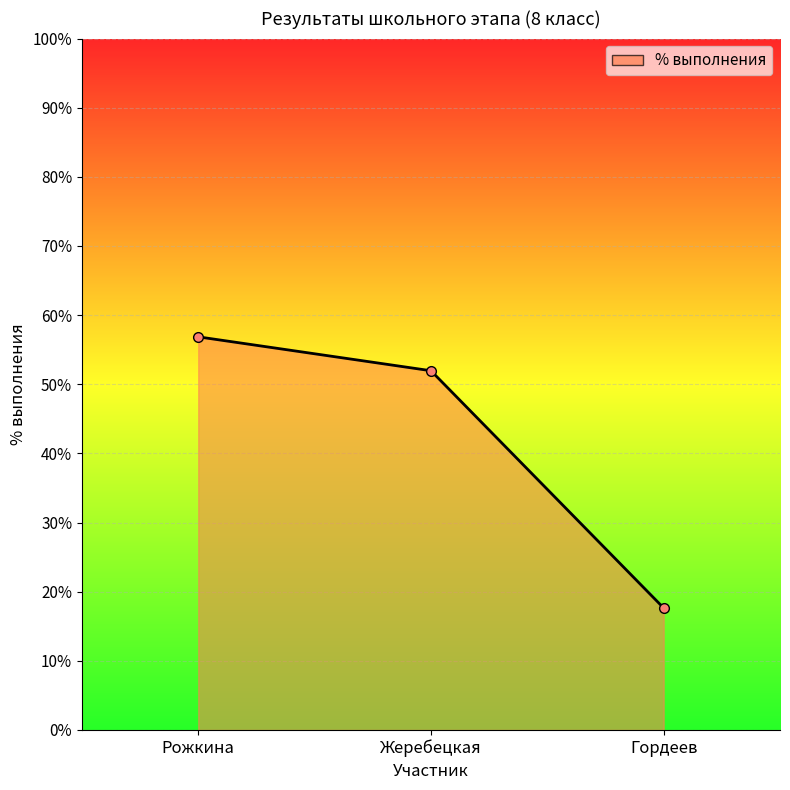

What is the value of the 1st point from the left?

0.6